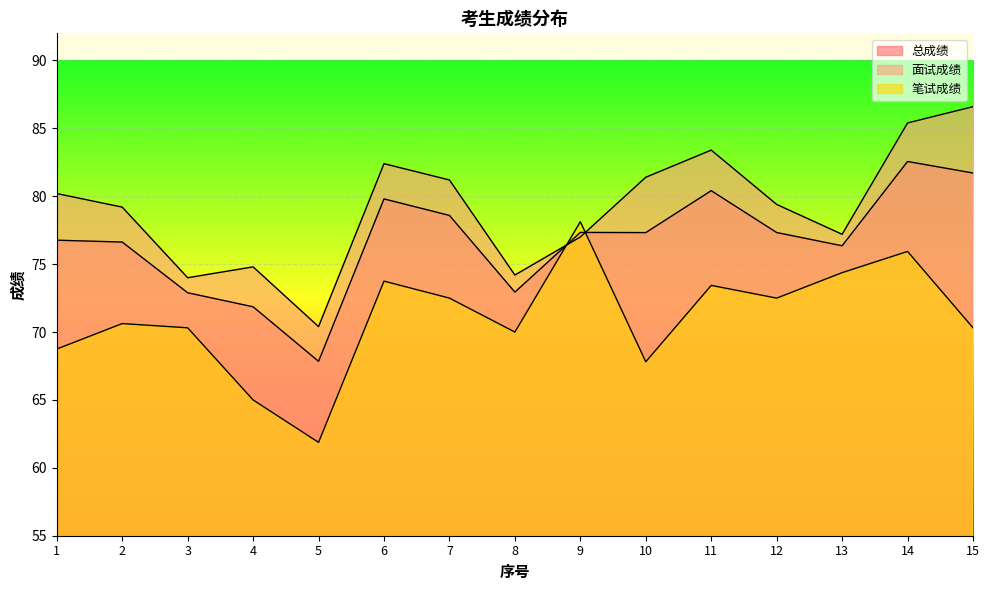

The 总成绩 series shows 79.8 at 6. True or false?

True